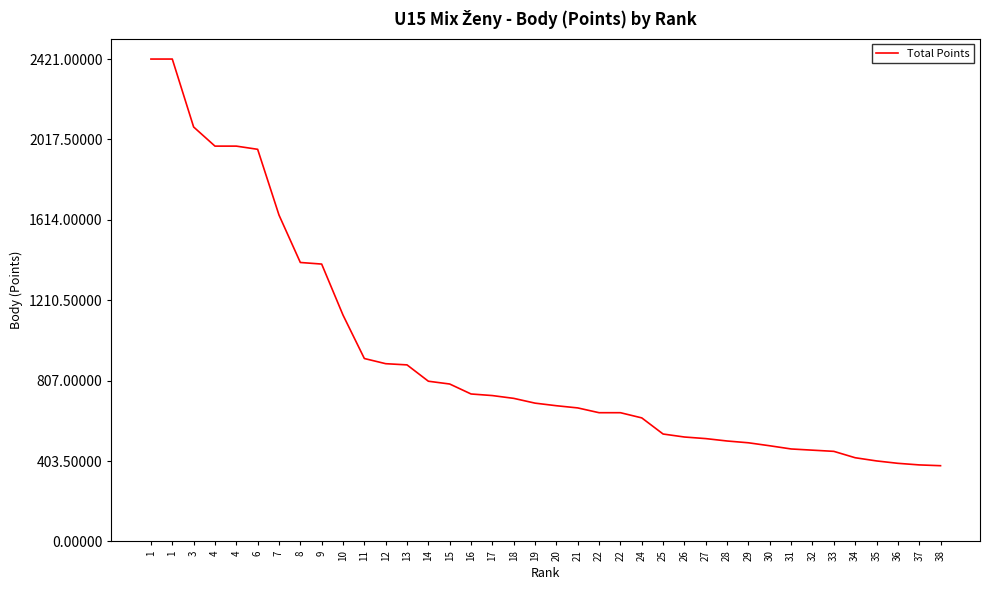

What is the sum of all values?

35273